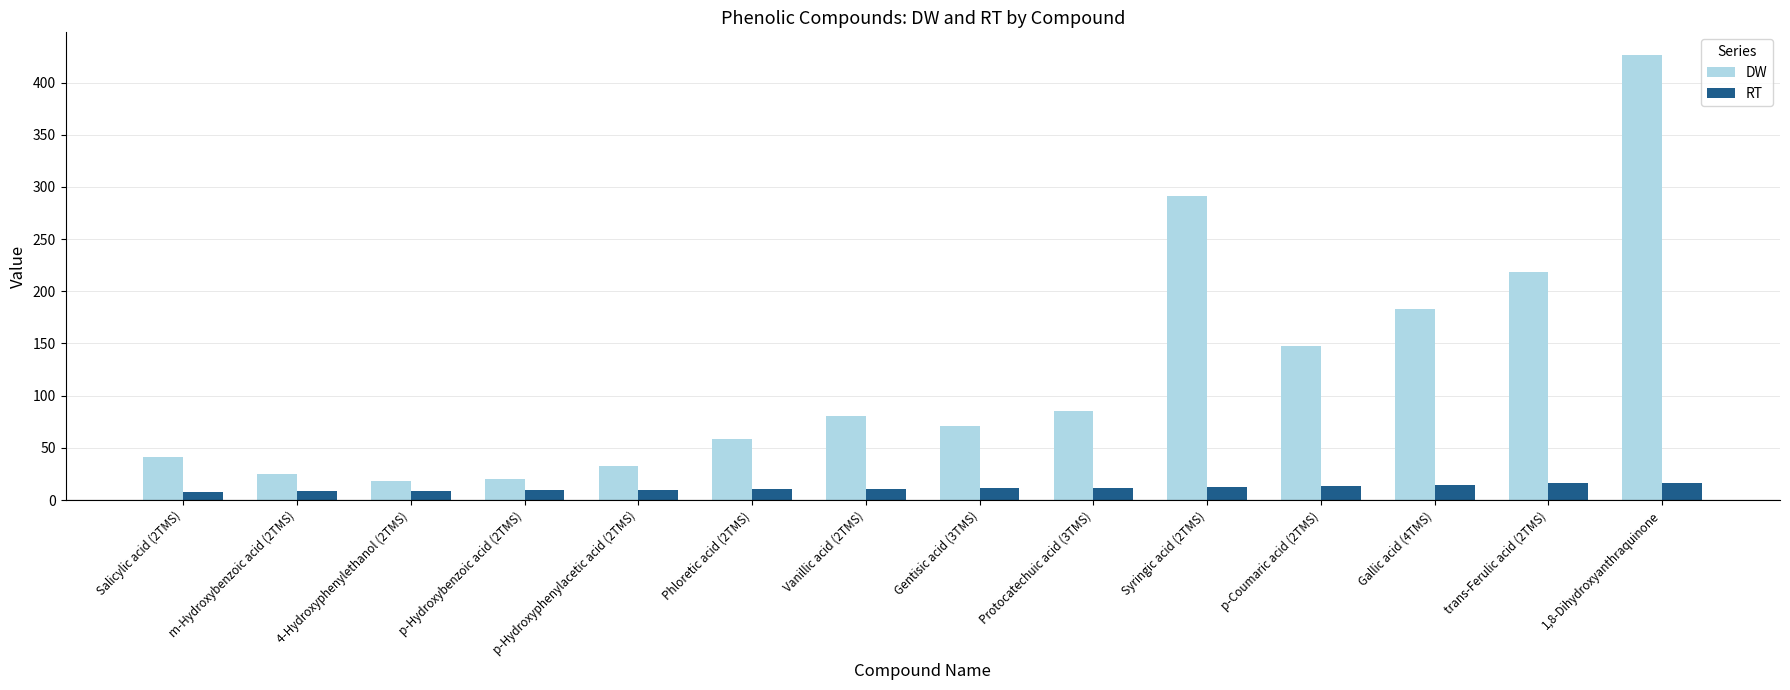

What is the highest value of the DW series?

426.8